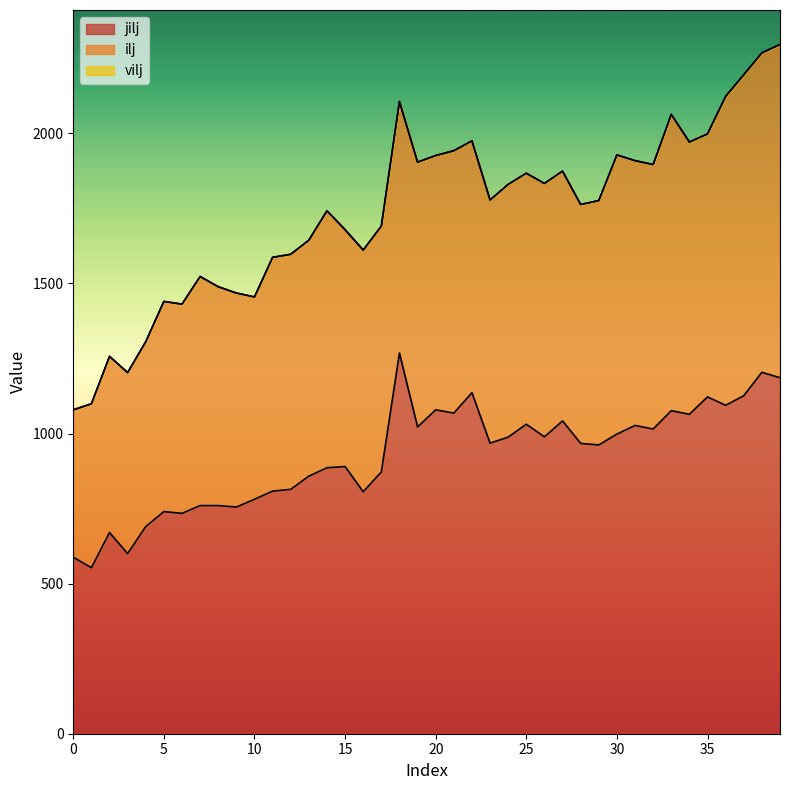

True or false: vilj has a value of 2106 at 18.

True